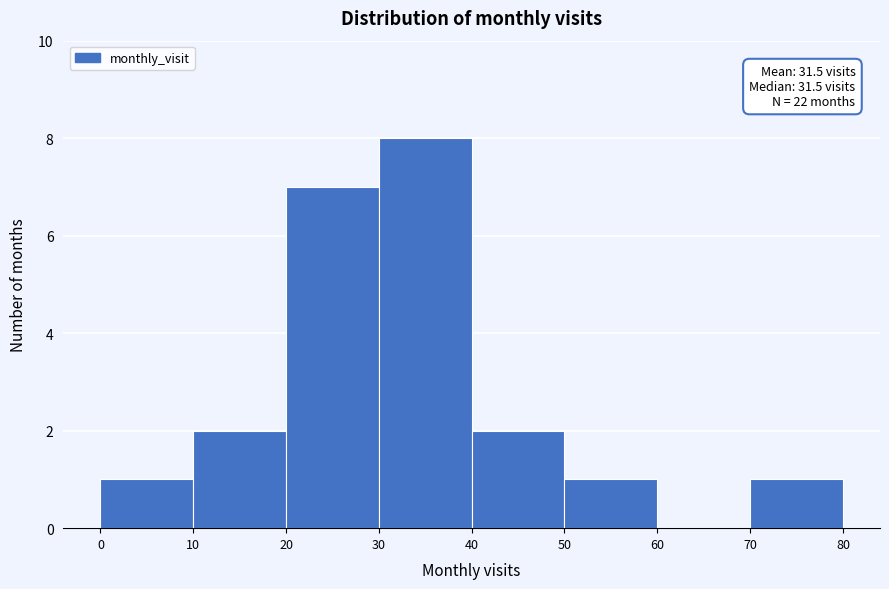

Which range on the x-axis has the tallest bar?

30 to 40